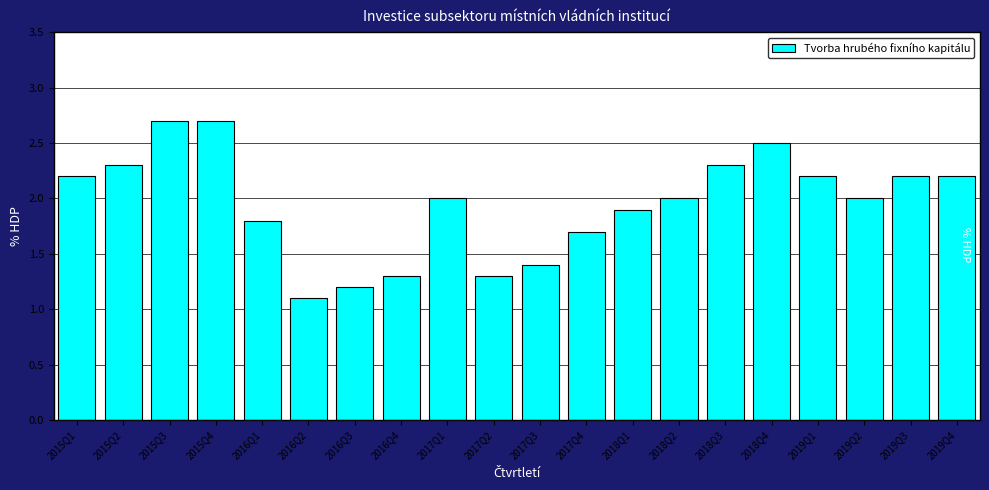

Reading left to right, transcribe all the data shown in this chart.

2.2	2.3	2.7	2.7	1.8	1.1	1.2	1.3	2.0	1.3	1.4	1.7	1.9	2.0	2.3	2.5	2.2	2.0	2.2	2.2